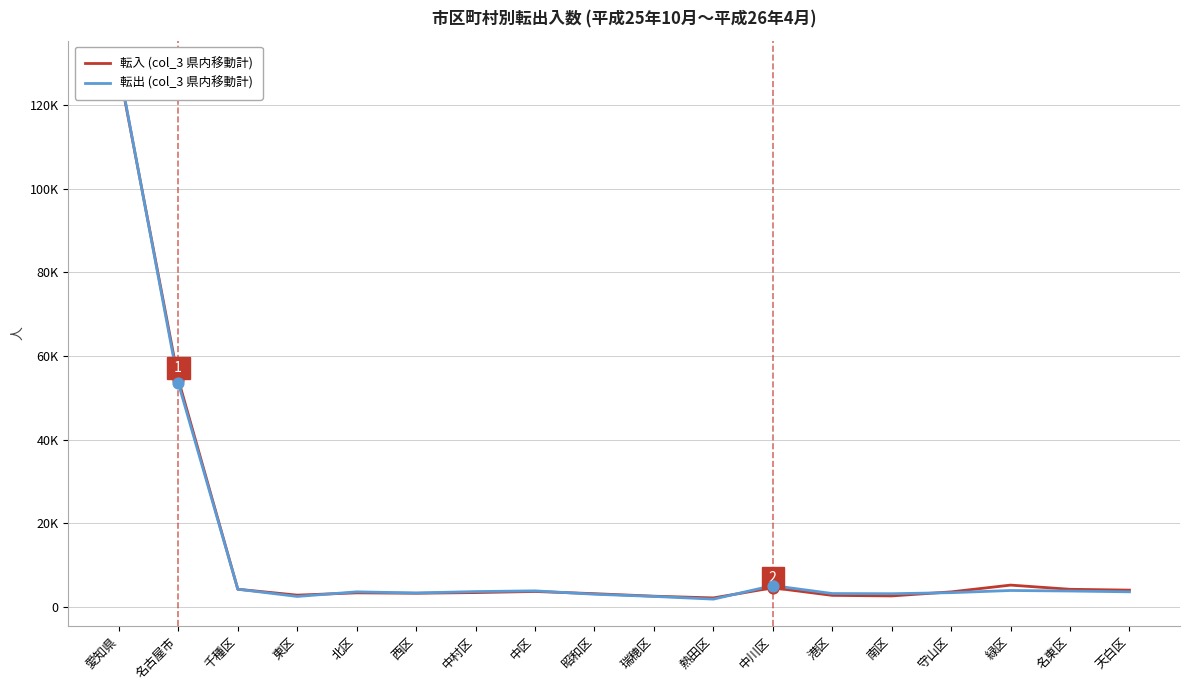

Which series reaches the maximum Y coordinate?

転出 (col_3 県内移動計)